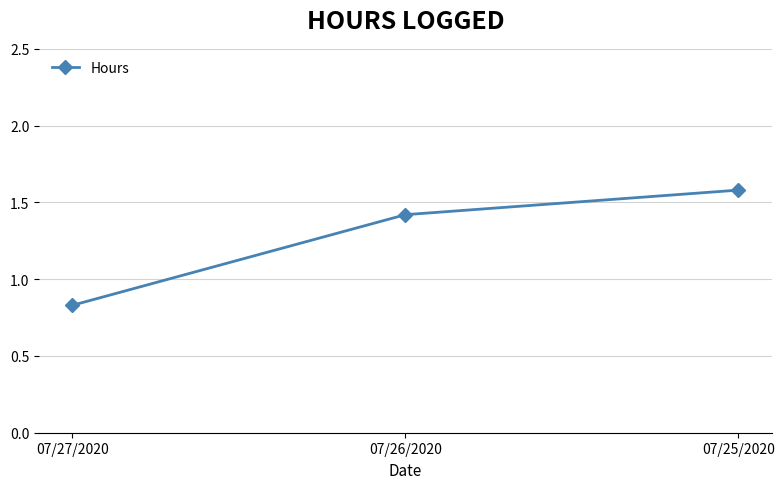

List the labels in order of value, largest first.

07/25/2020, 07/26/2020, 07/27/2020